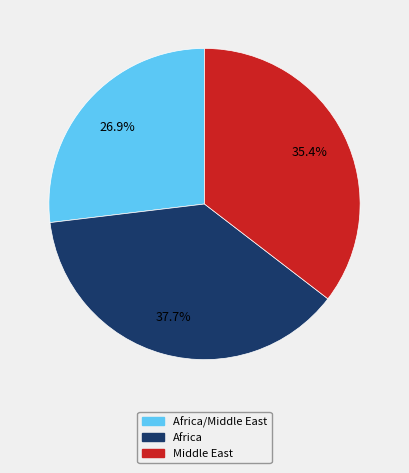

Does any single category account for the majority?

No